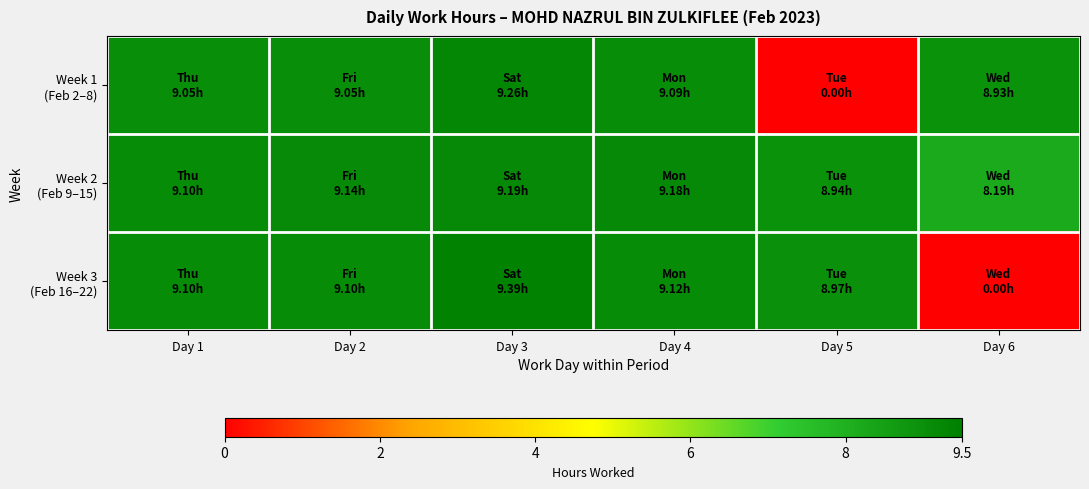

Which series has the largest total across all categories?

Week 2 (Feb 9–15)